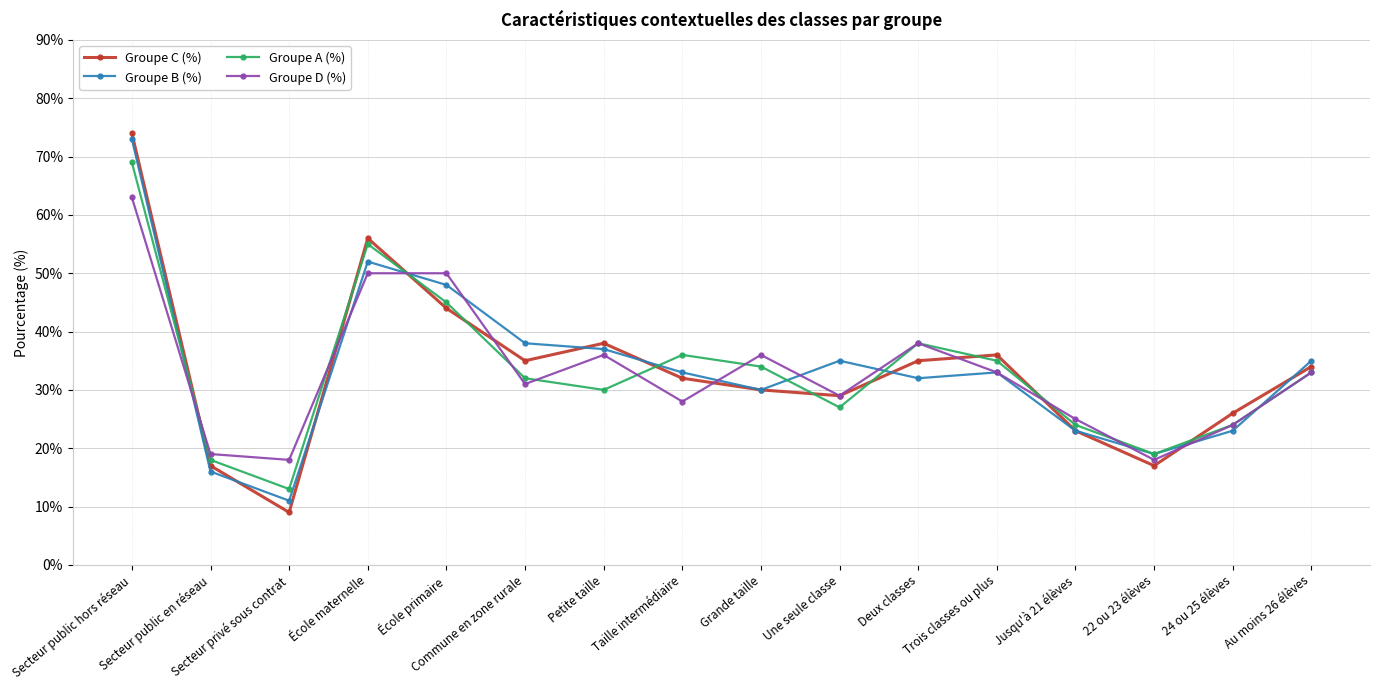

At which label is Groupe D (%) closest to 40?

Deux classes